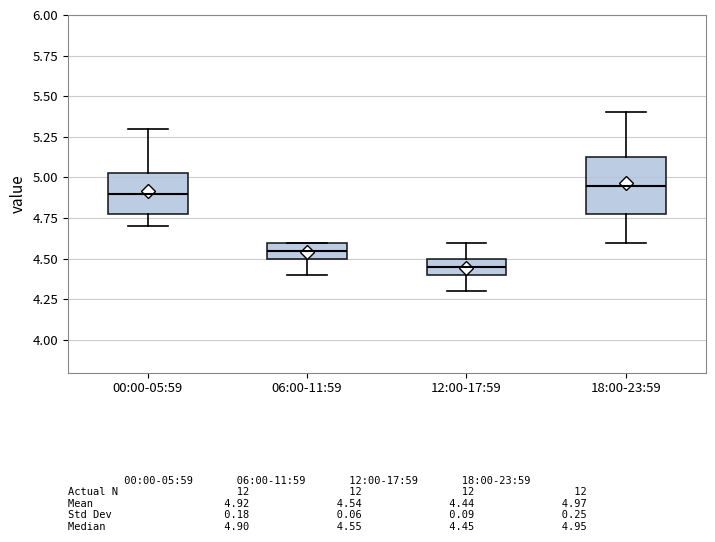

Which box is the tallest, from its lower edge to its upper edge?

18:00-23:59